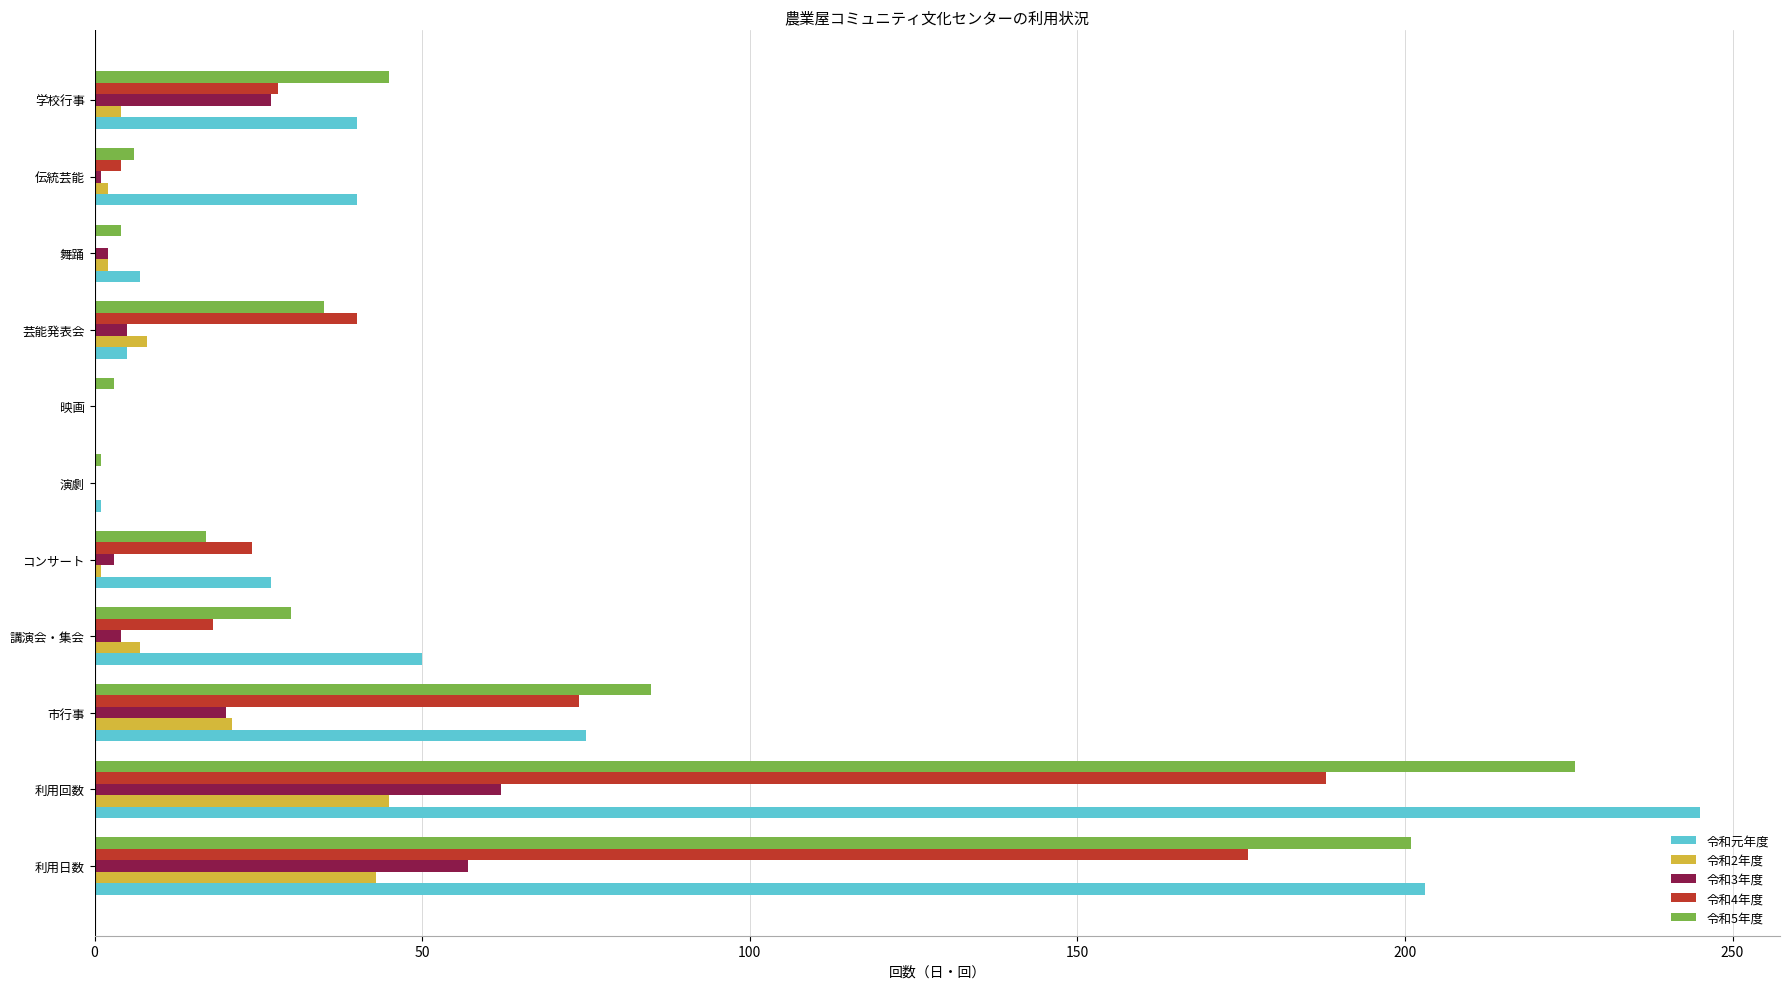

Which series has the largest range (max minus min)?

令和元年度